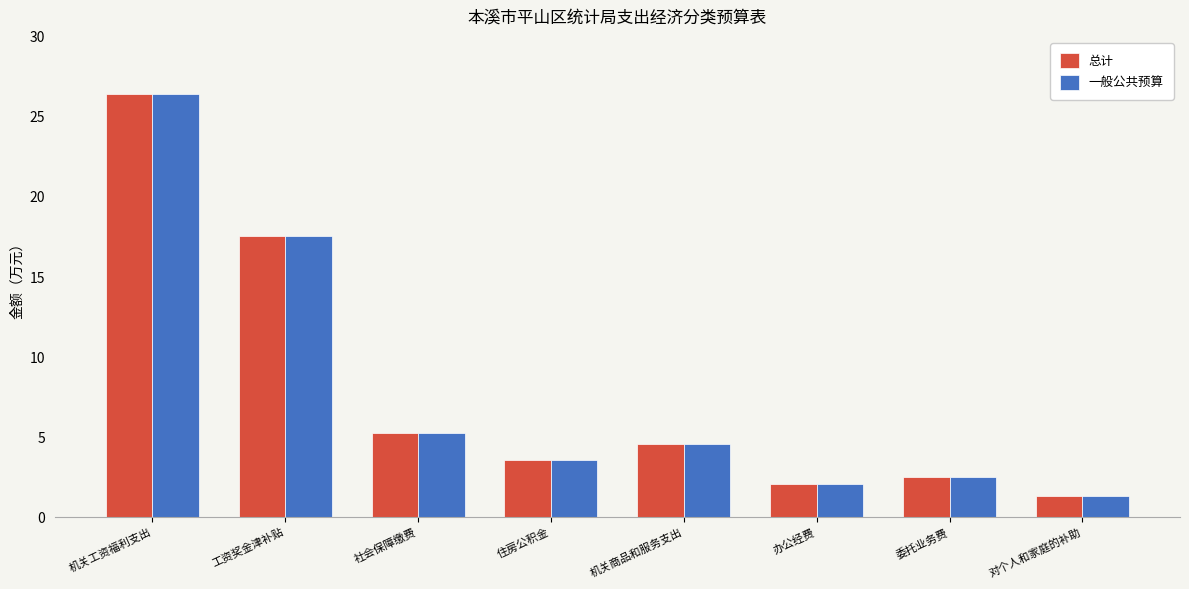

At which category does the chart reach its peak across all series?

机关工资福利支出